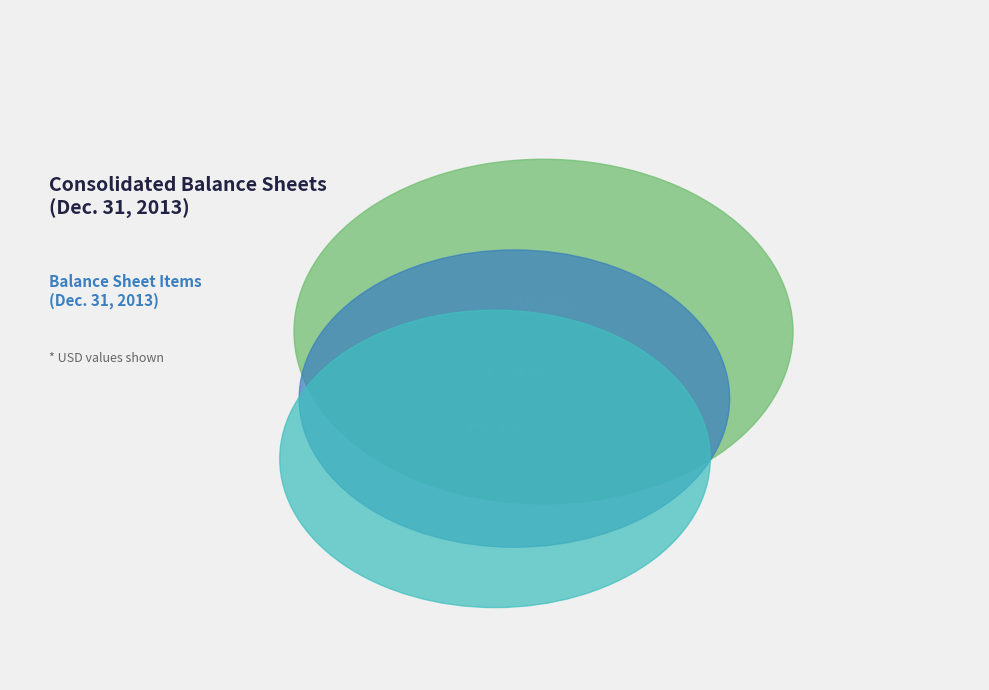

Which slice is the largest?

Common stock, shares authorized